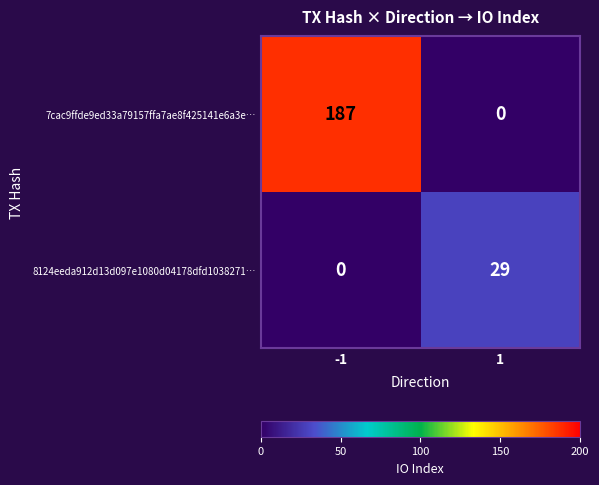

What is the sum of the 7cac9ffde9ed33a79157ffa7ae8f425141e6a3e… values at -1 and 1?

187